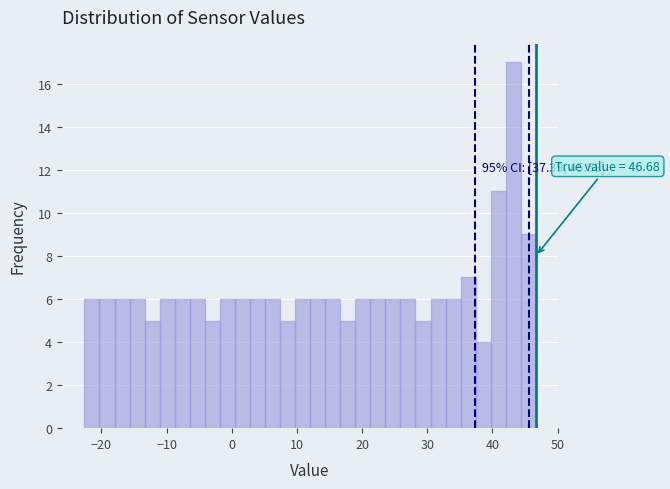

Around what value on the x-axis is the tallest bar? Give the approximate position of its centre, as read against the axis.

43